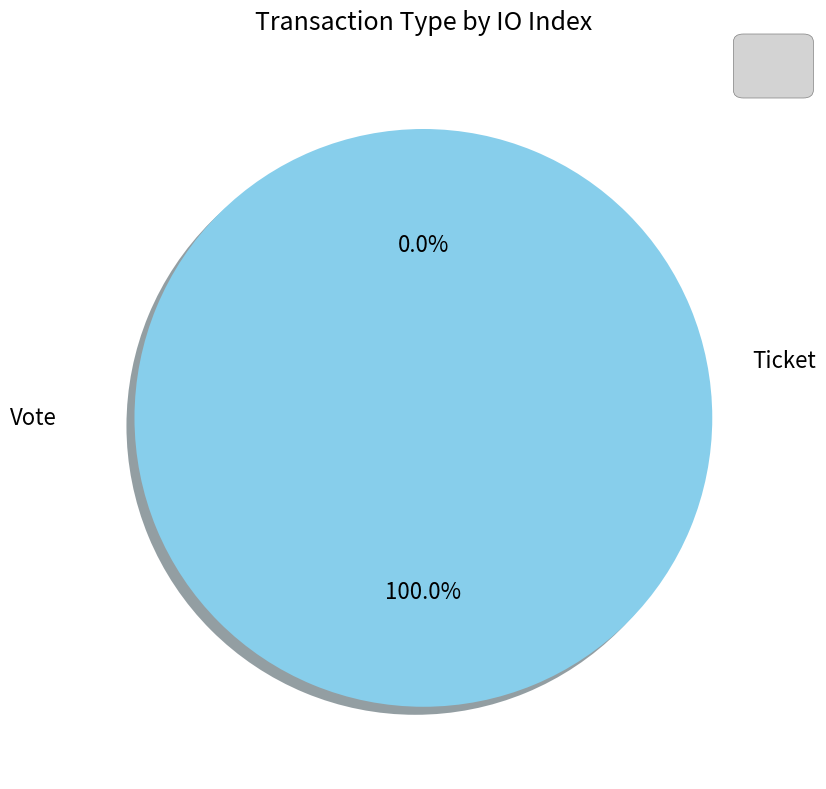

Which slice is the largest?

Vote